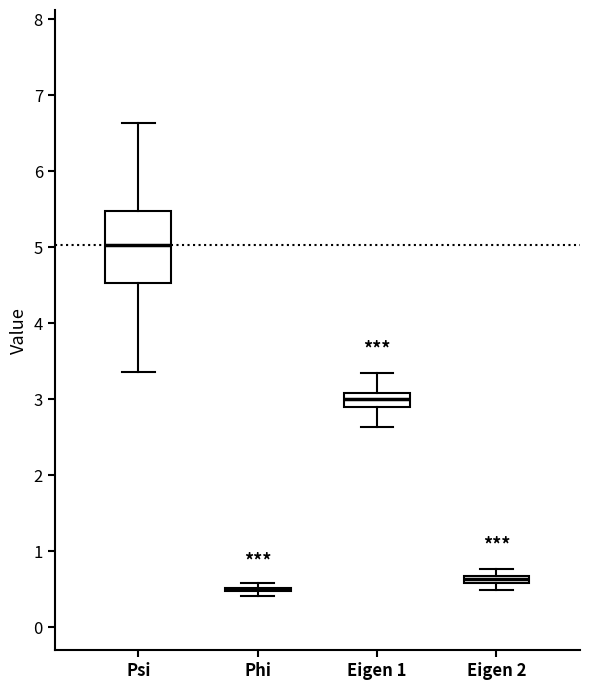

Where is the lower edge of the box for Eigen 2 on the y-axis? The values are not printed on the chart, so give them approximately, as read against the axis.

0.6